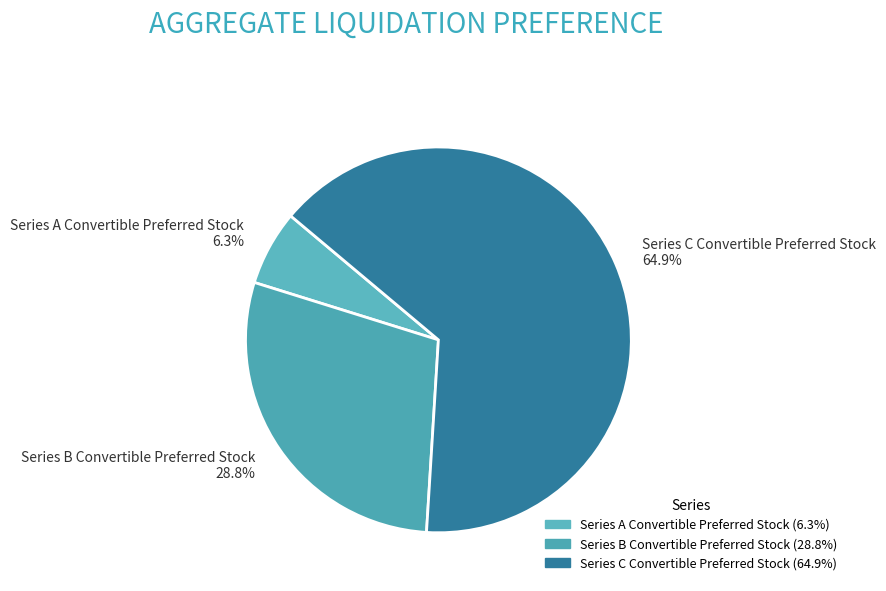

Which has a higher value, Series C Convertible Preferred Stock or Series A Convertible Preferred Stock?

Series C Convertible Preferred Stock